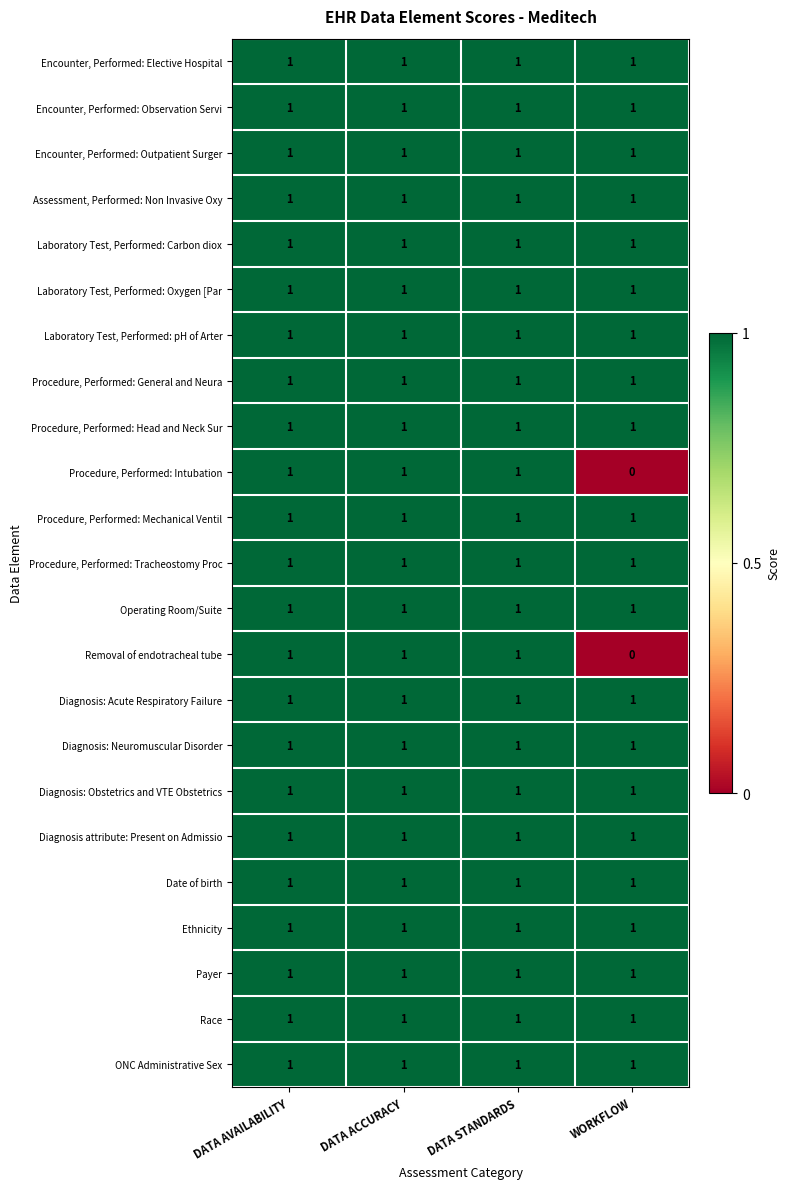

Which category has the lowest value across all series?

WORKFLOW